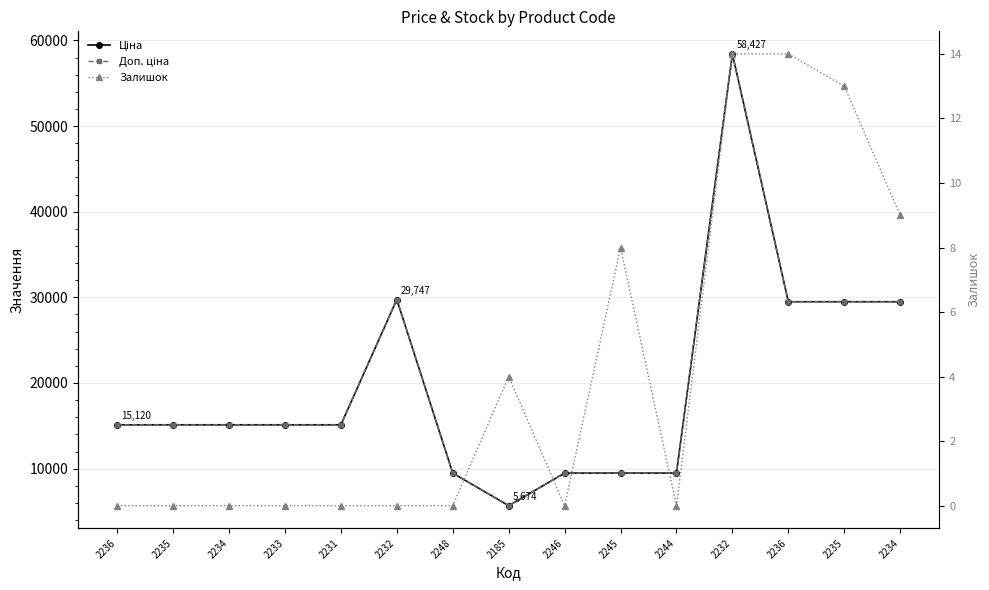

What is the total value across all series at 2185?

11351.6